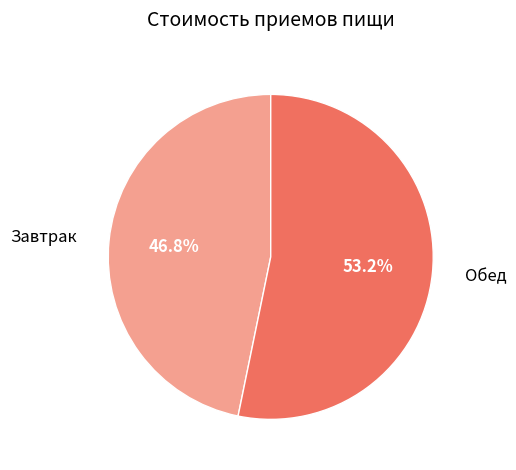

Between Обед and Завтрак, which is larger?

Обед